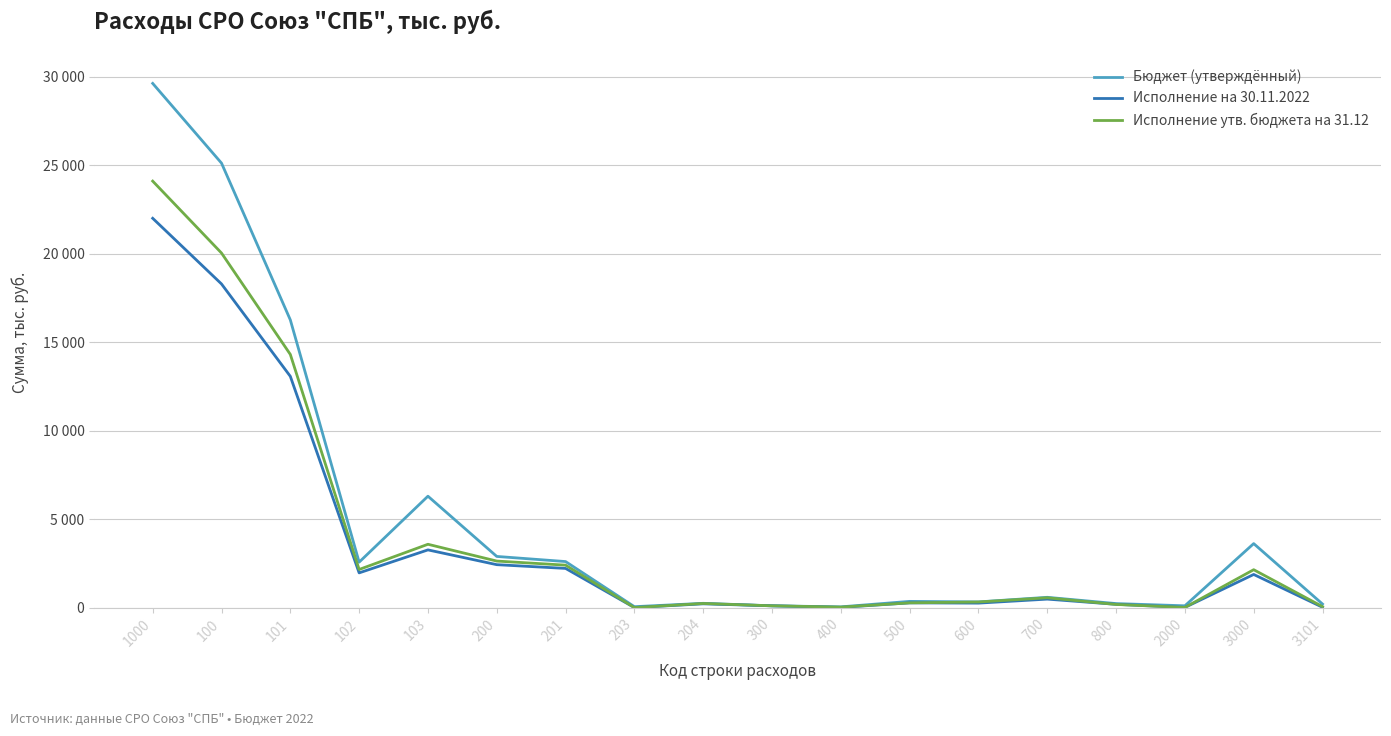

Is this an area chart (filled region under the line)?

No